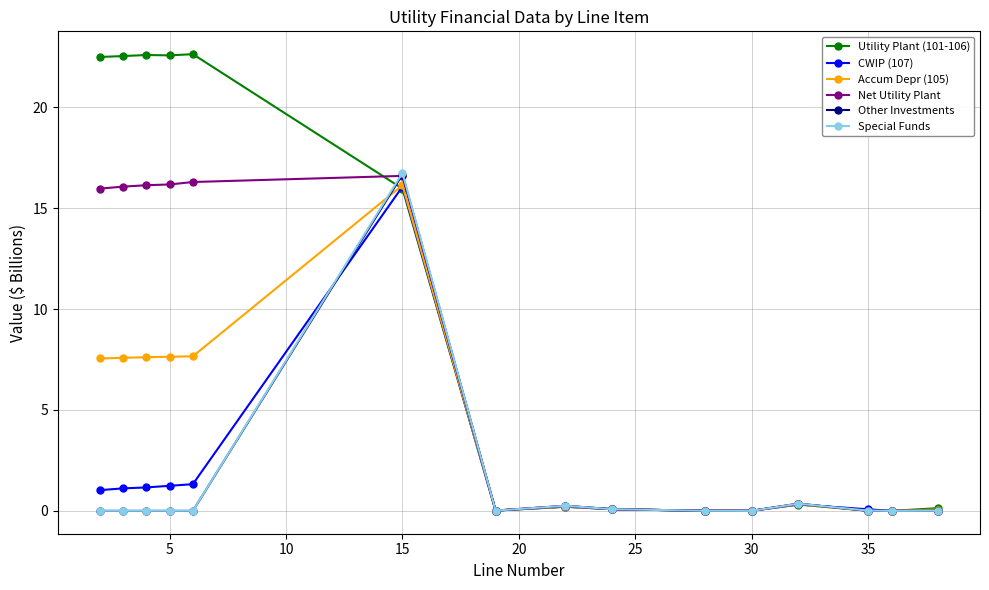

In CWIP (107), how many points are higher than both neighbors (excluding endpoints)?

3